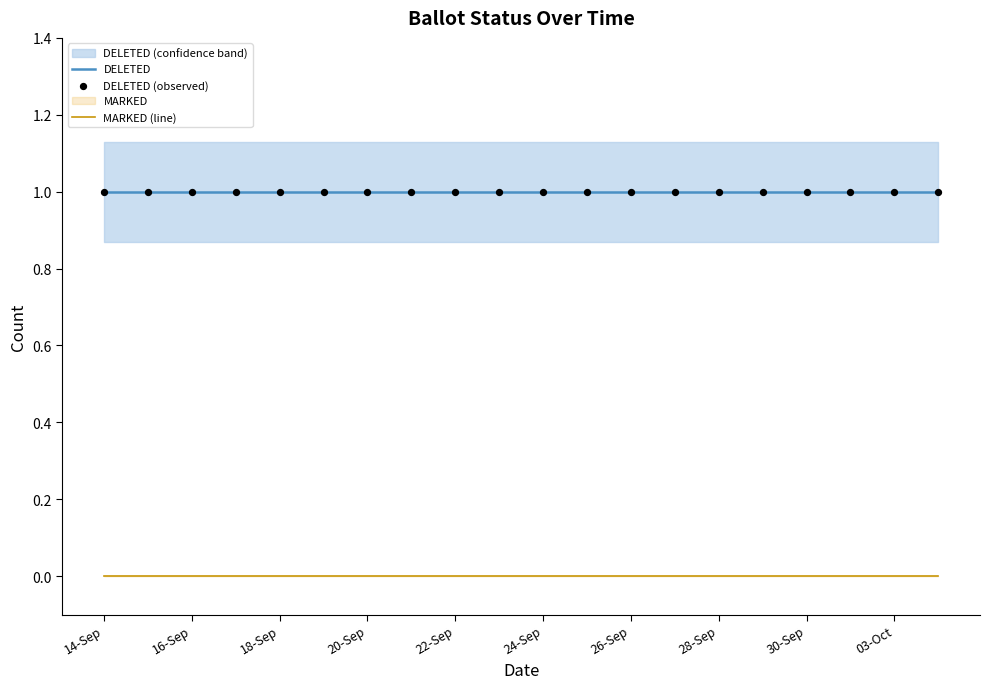

The MARKED (line) series shows 0.0 at 20-Sep. True or false?

True